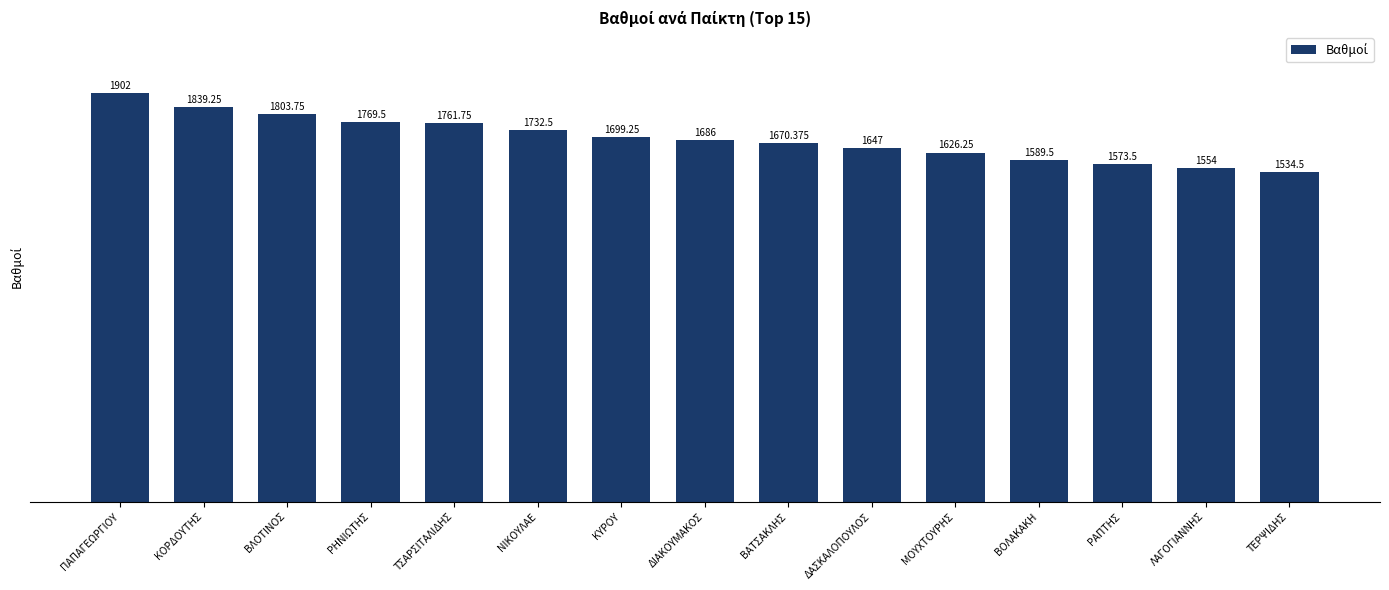

The chart shows a value of 1589.5 at ΒΟΛΑΚΑΚΗ. True or false?

True